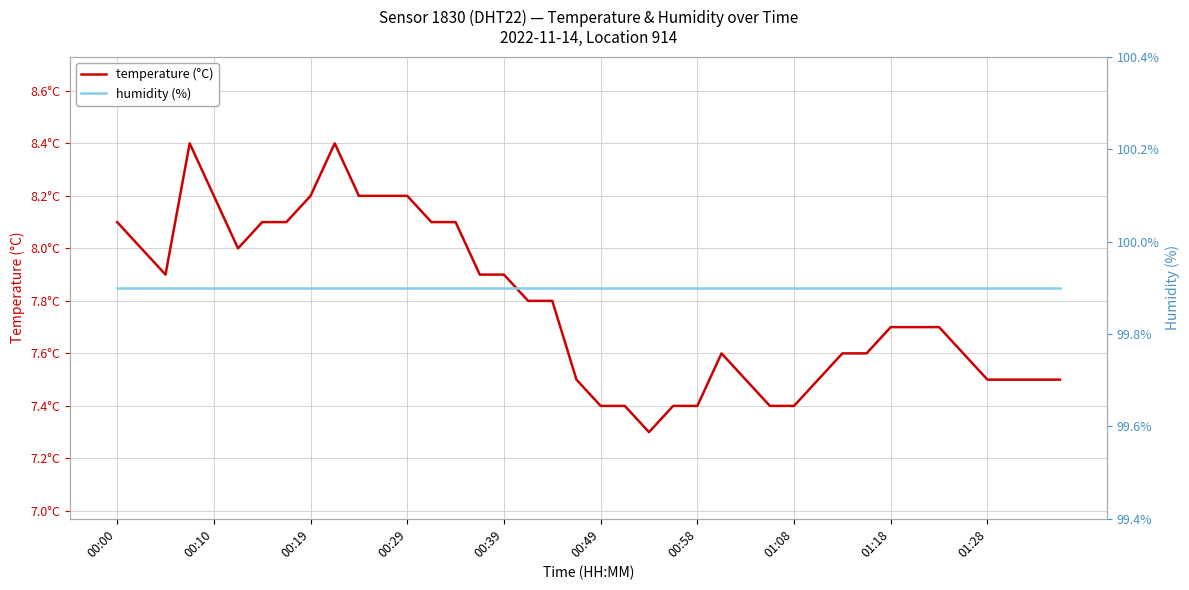

Rank the series by their maximum value, from highest to lowest.

humidity, temperature